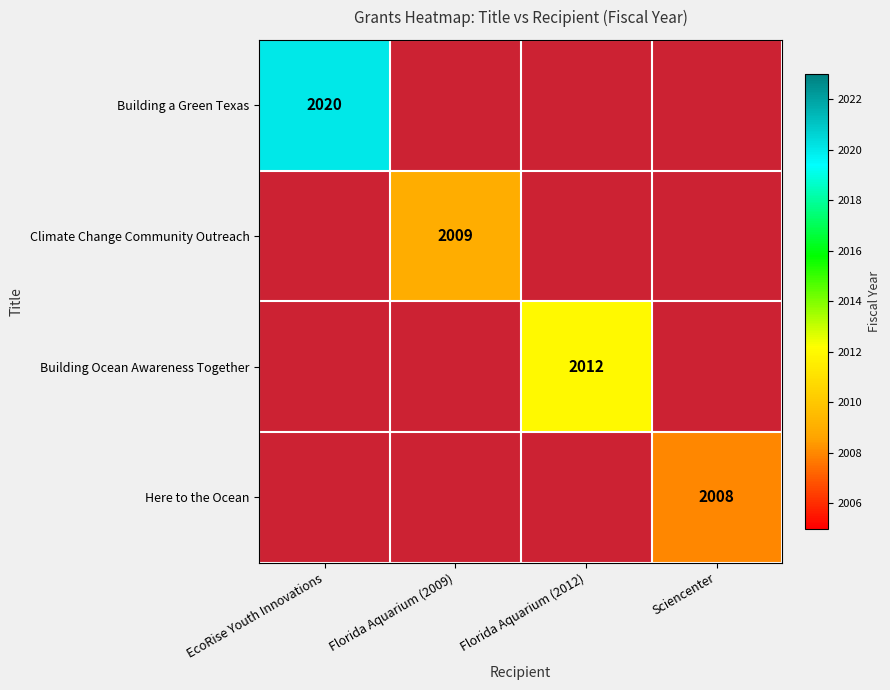

The value of Climate Change Community Outreach at Florida Aquarium (2009) is 3399. True or false?

False